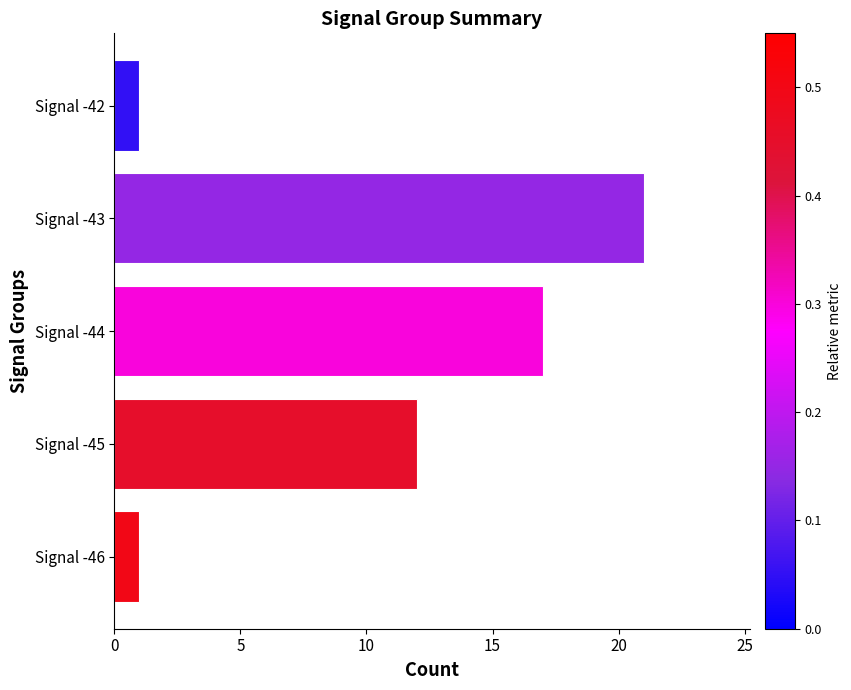

Where is the data nearest to the value 11?

Signal -45